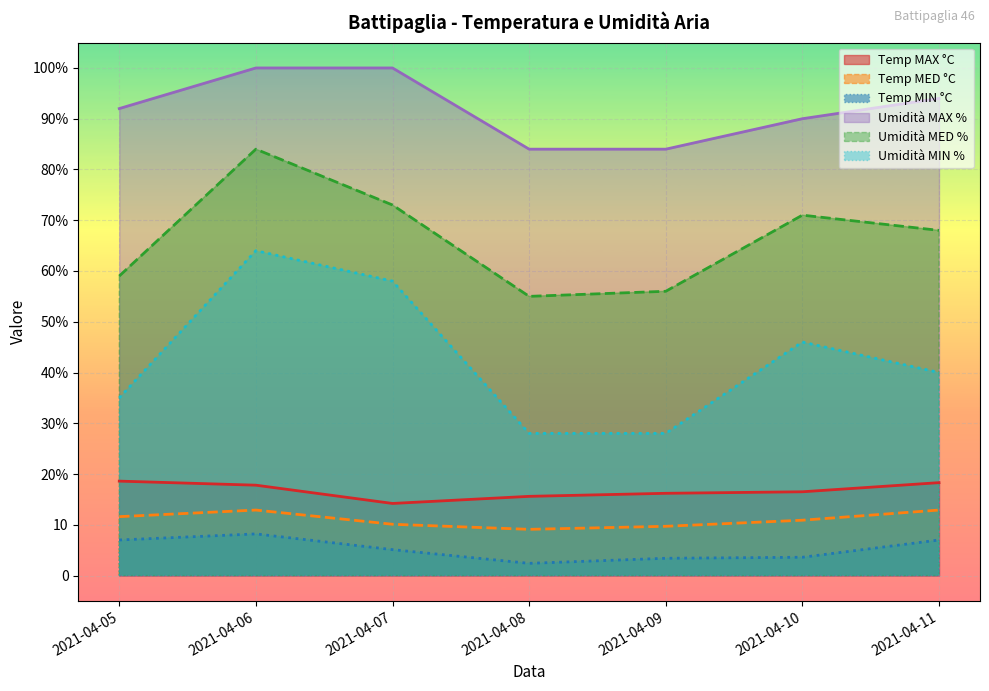

What is the difference between the second highest and second lowest values in the Umidità MIN % series?

30.0